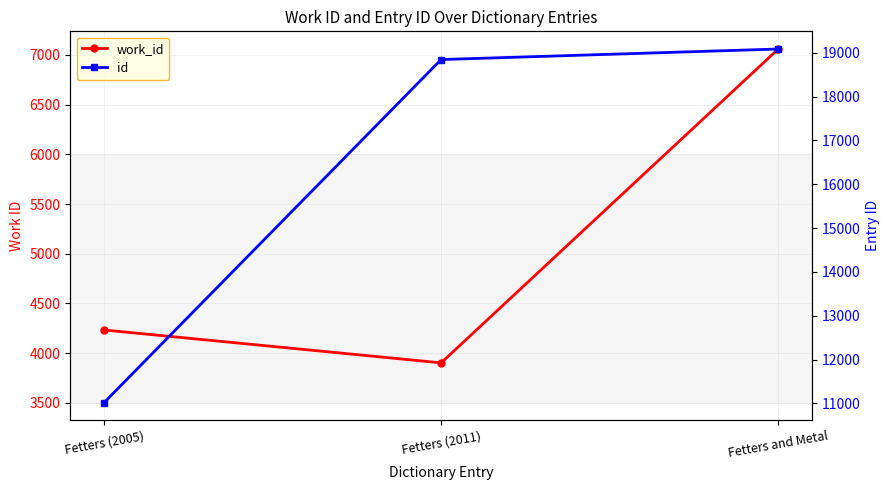

At which label does id first exceed 18843?

Fetters and Metal